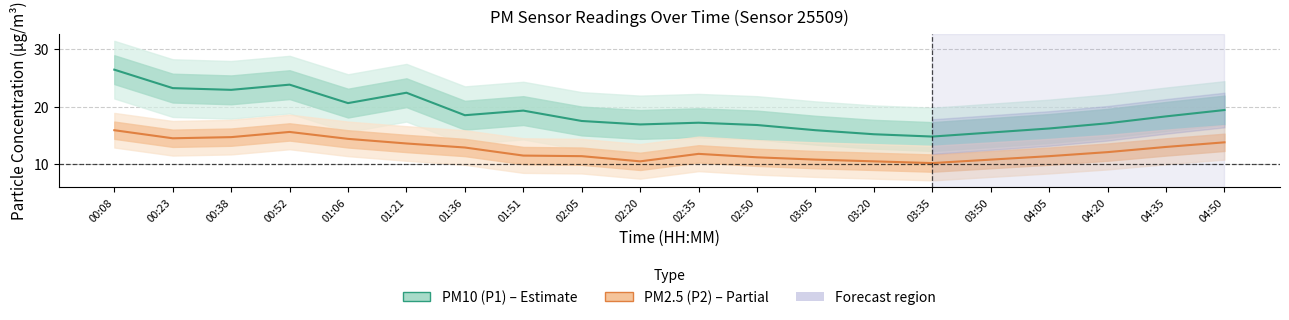

What is the difference between the highest and lowest values at 04:20?

5.0